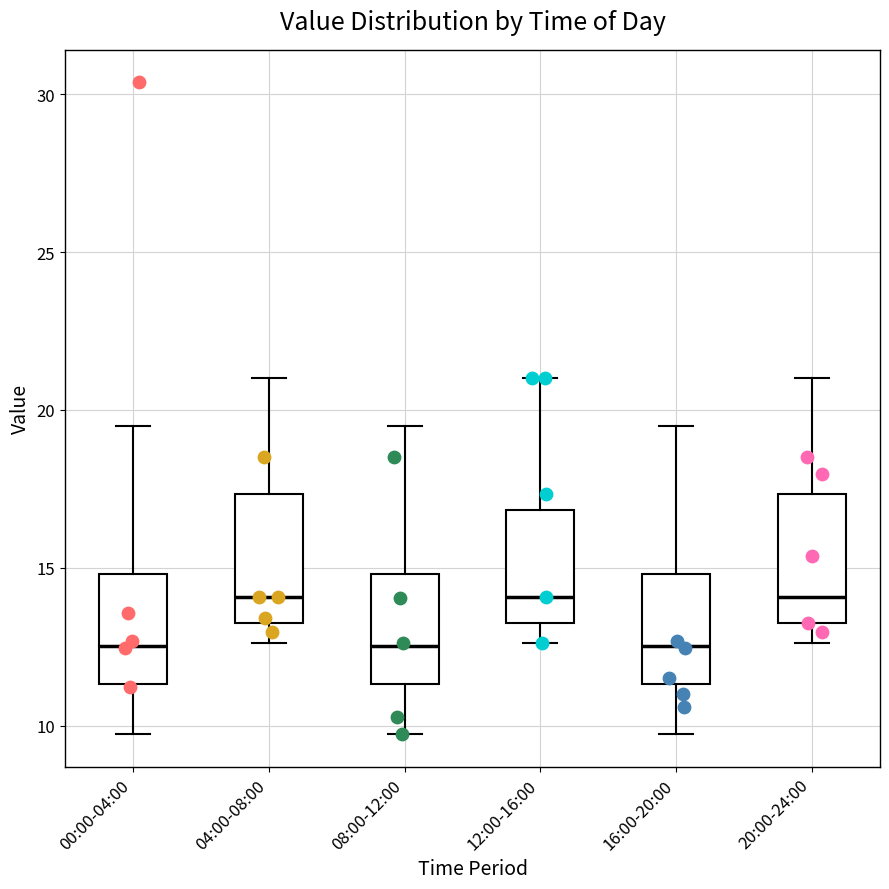

Reading left to right, read every box against the y-axis: the position of its median line, the range the box covers, and the ends of its whiskers. The values are not printed on the chart, so give them approximately, as read against the axis.

00:00-04:00: median 12.5, box 11.5 to 15.0, whiskers 9.5 to 19.5
04:00-08:00: median 14.0, box 13.5 to 17.5, whiskers 12.5 to 21.0
08:00-12:00: median 12.5, box 11.5 to 15.0, whiskers 9.5 to 19.5
12:00-16:00: median 14.0, box 13.5 to 17.0, whiskers 12.5 to 21.0
16:00-20:00: median 12.5, box 11.5 to 15.0, whiskers 9.5 to 19.5
20:00-24:00: median 14.0, box 13.5 to 17.5, whiskers 12.5 to 21.0